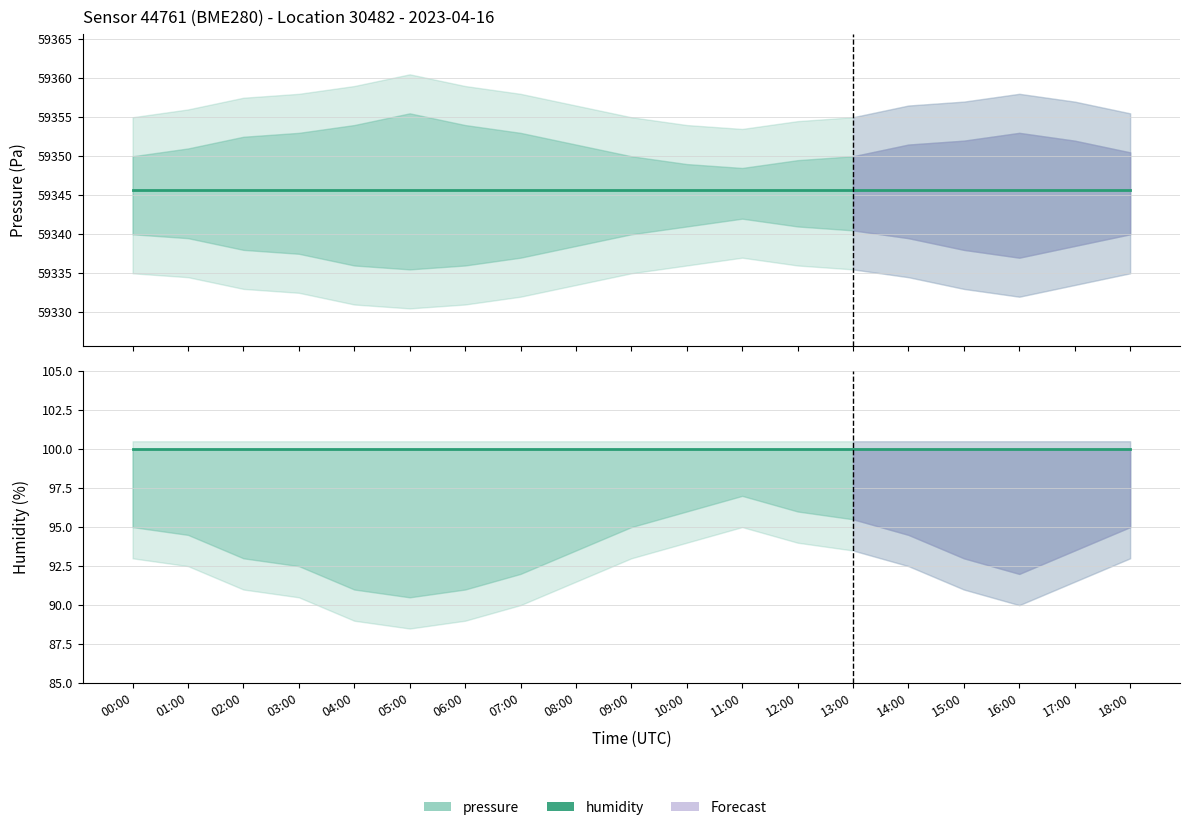

How many data points does each series have?

19